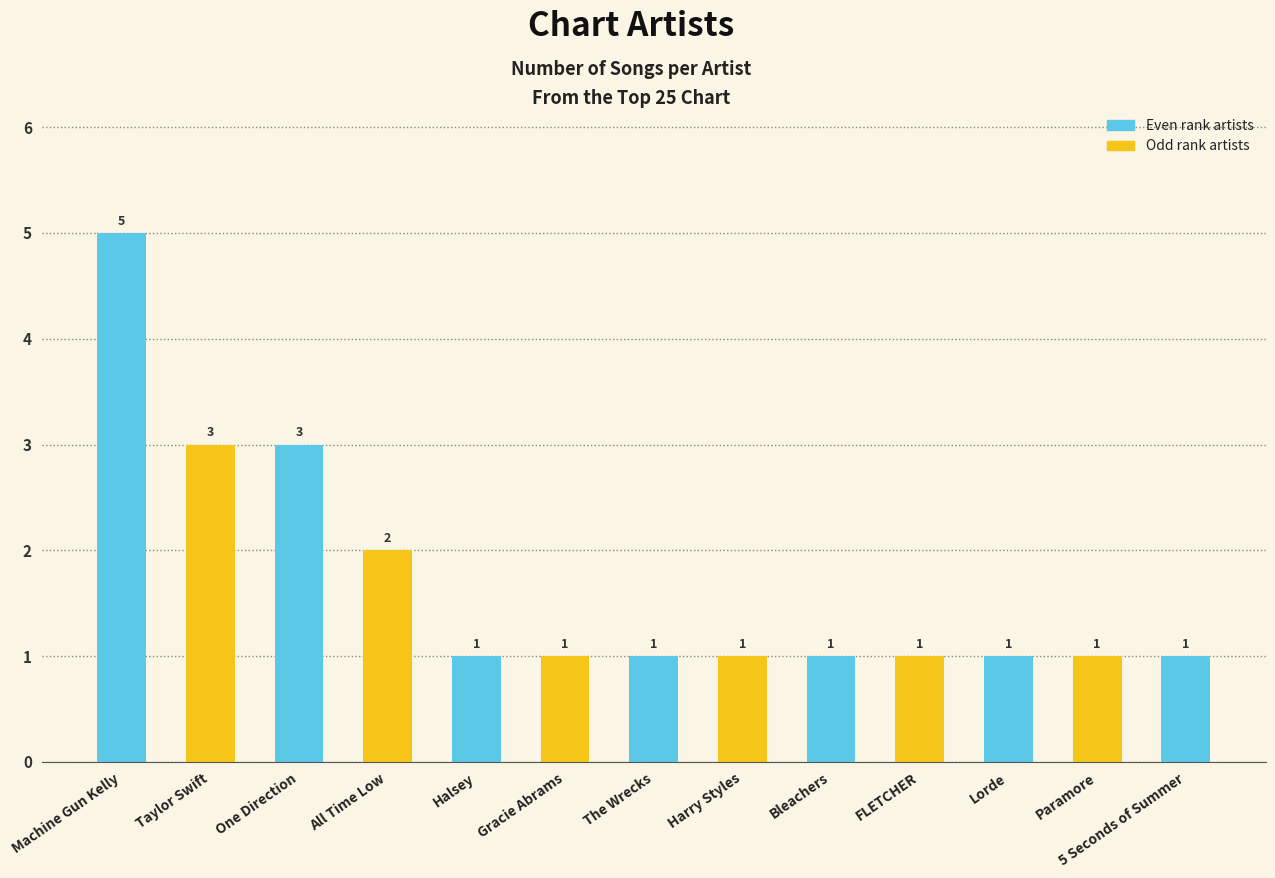

What is the average value?

2